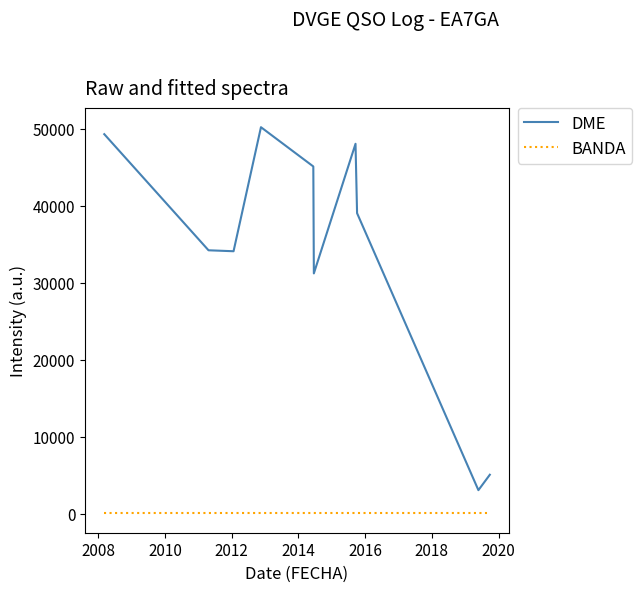

What is the highest value of the DME series?

50181